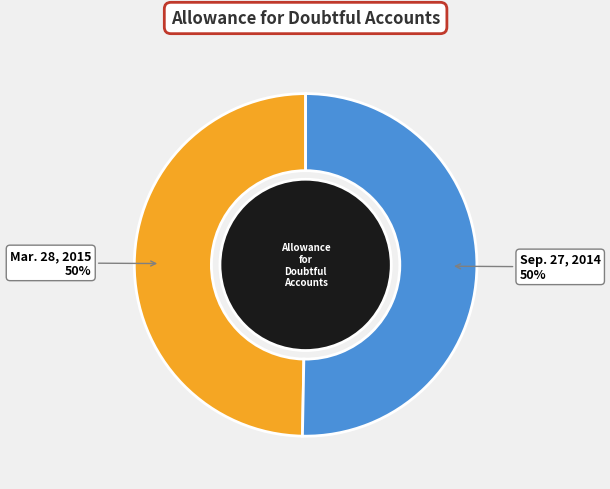

To the nearest percent, what is the combined percentage of Mar. 28, 2015 and Sep. 27, 2014?

100%